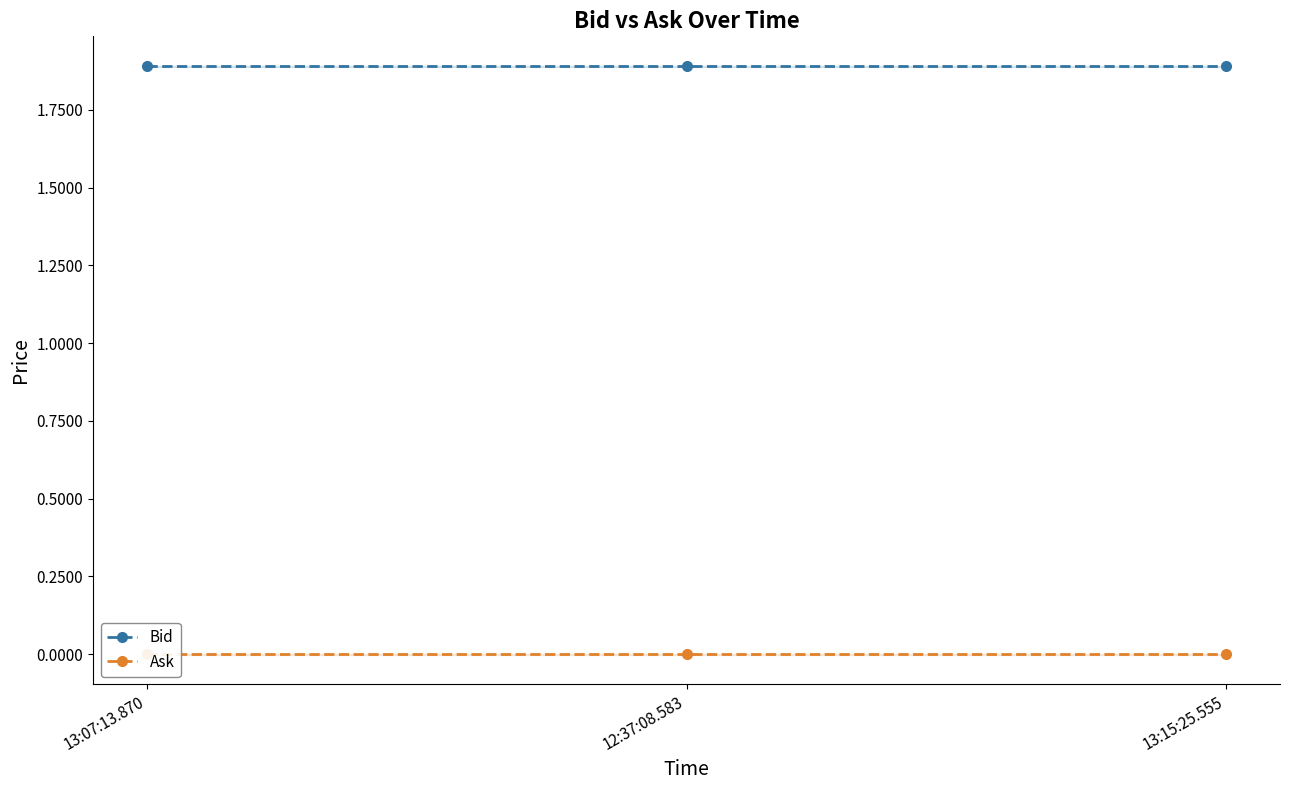

List the series in order of their overall mean, highest first.

Bid, Ask